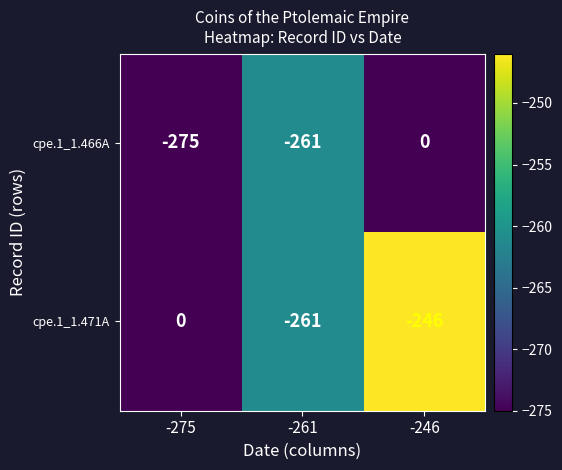

Between -261 and -246, which series saw the biggest shift?

cpe.1_1.466A